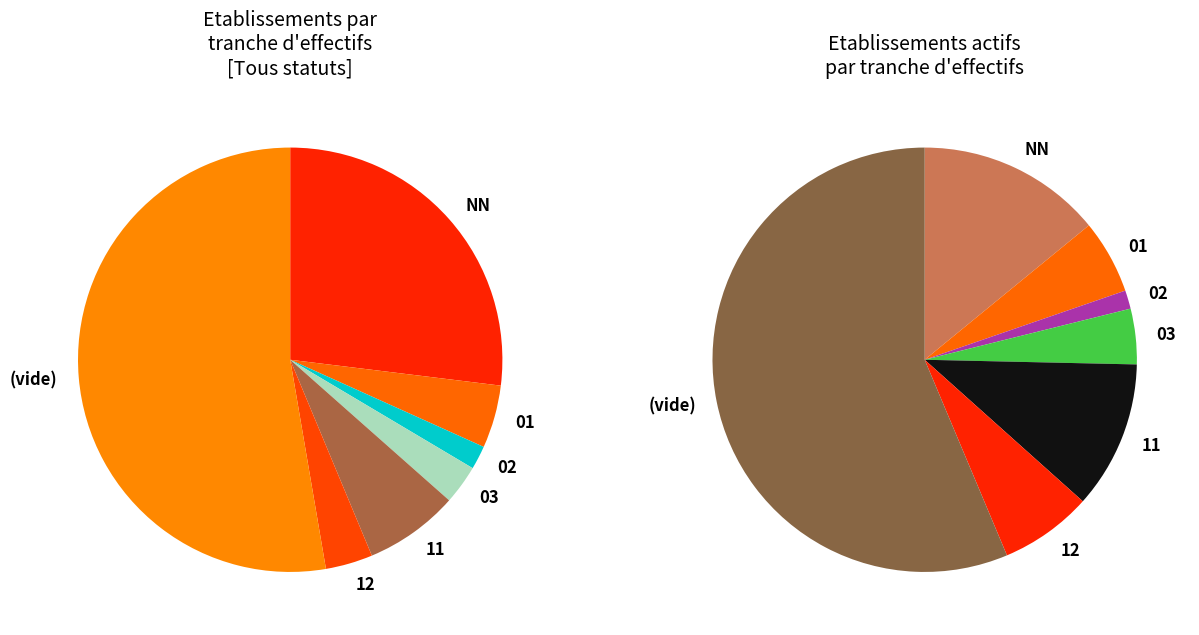

To the nearest percent, what is the combined percentage of NN and 02?

29%